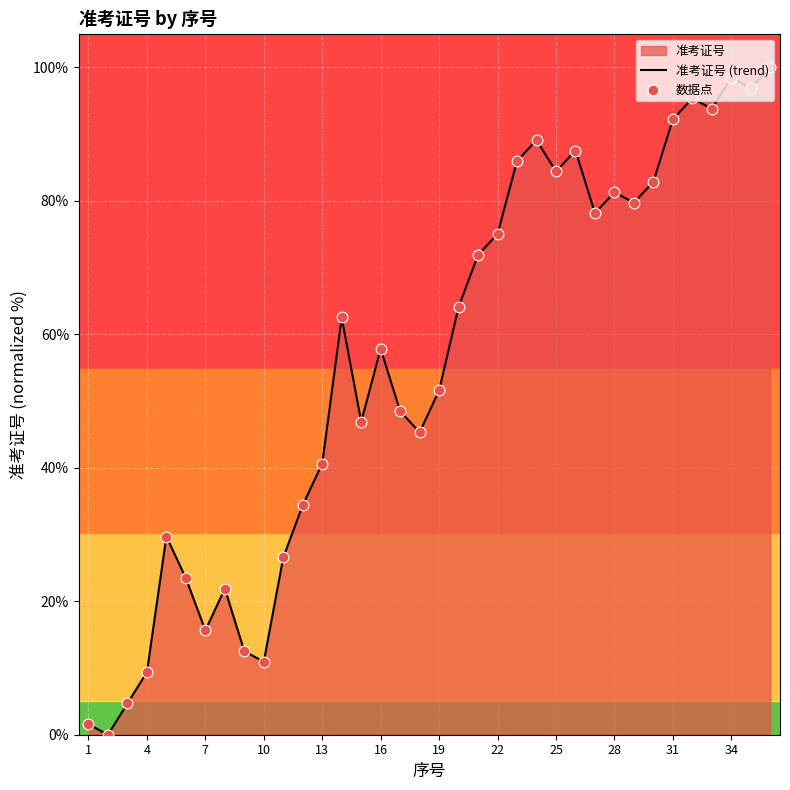

At how many categories does at least one series exceed 56?

19